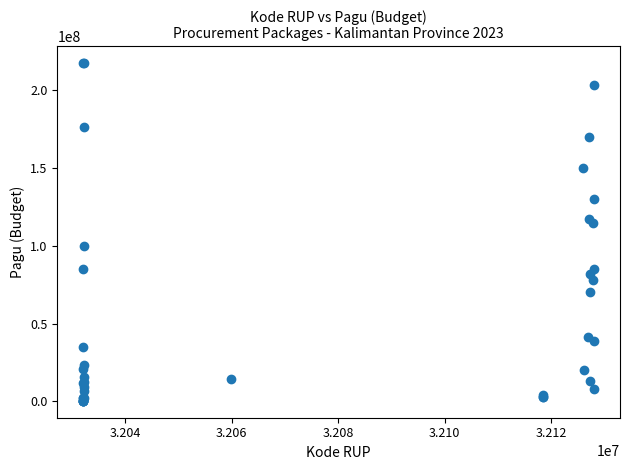

What Y value in the scatter plot is closest to 108830000?

114296000